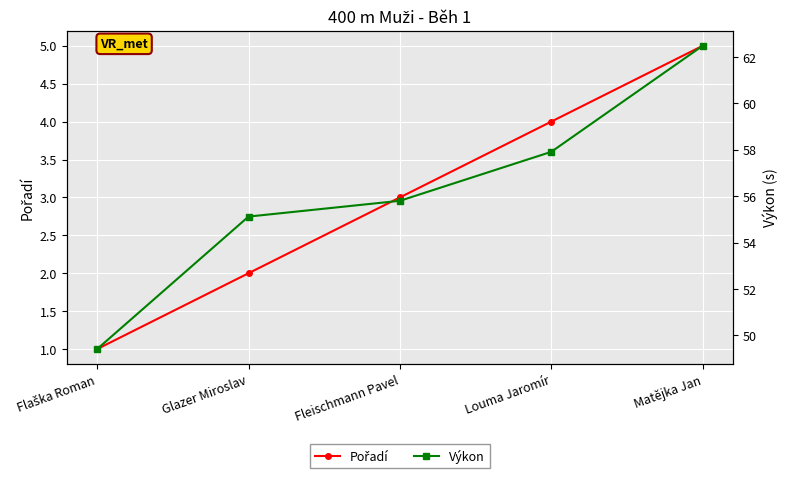

What is the average value of the Výkon series?

56.1